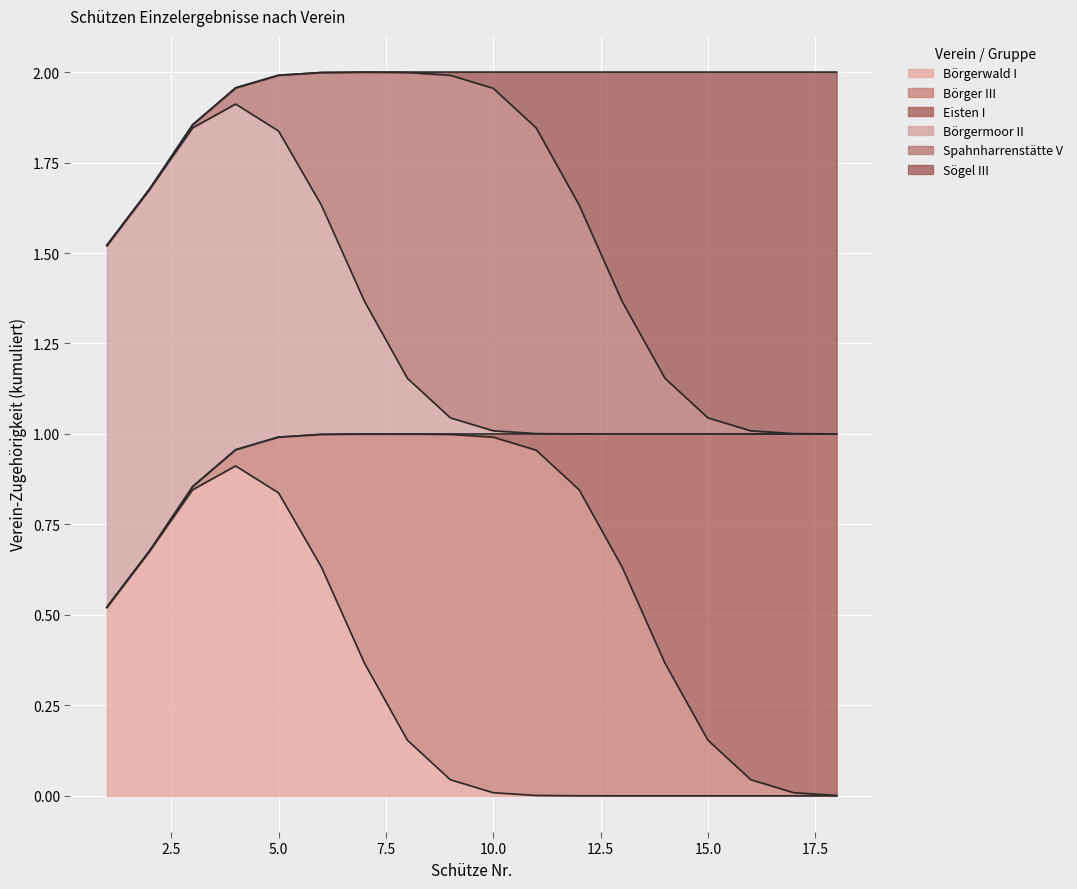

At which label does Börgermoor II reach its peak?

1